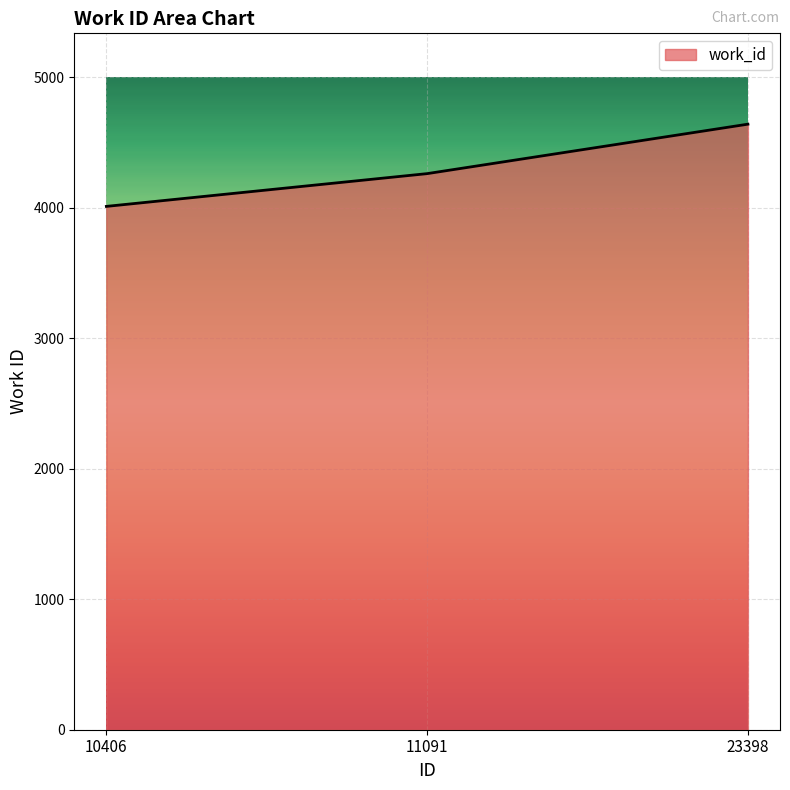

What is the average value?

4304